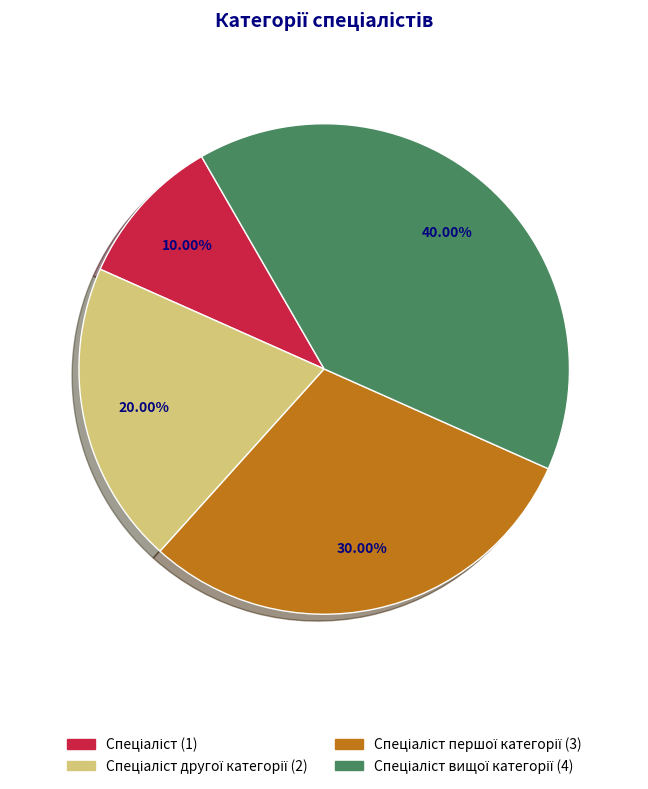

How many slices are in this pie chart?

4